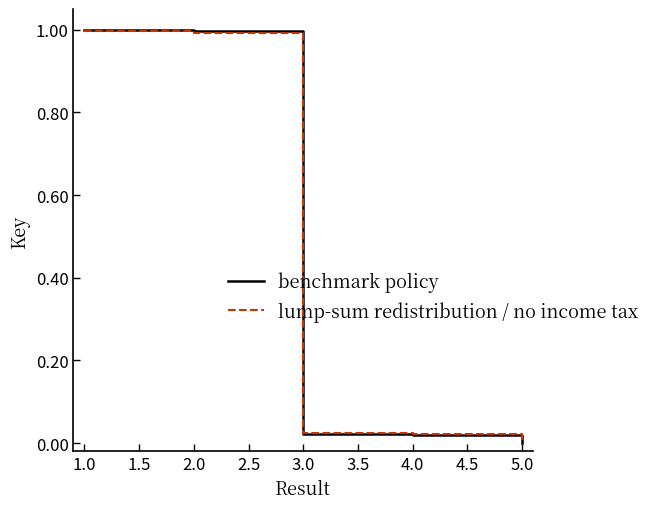

Which series ends up on top after the final intersection of lump-sum redistribution / no income tax and benchmark policy?

lump-sum redistribution / no income tax